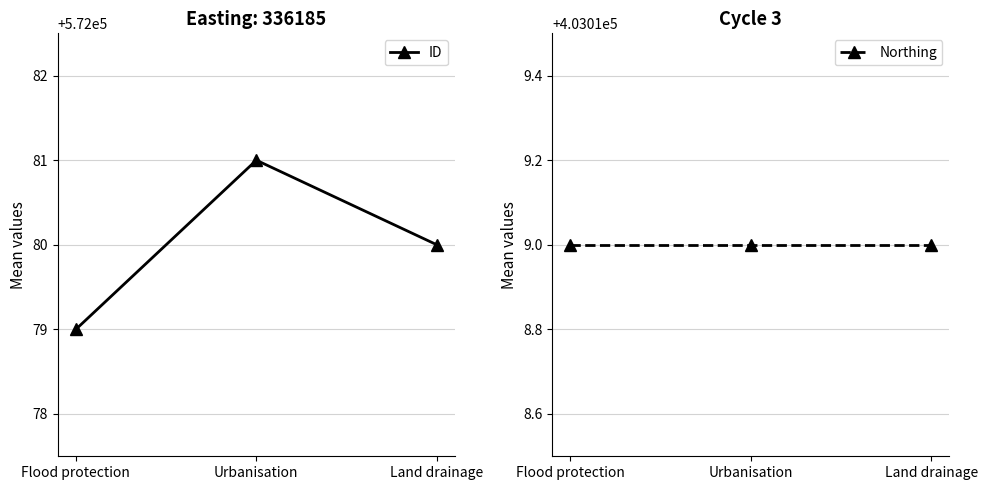

True or false: ID has a value of 235285 at Flood protection.

False